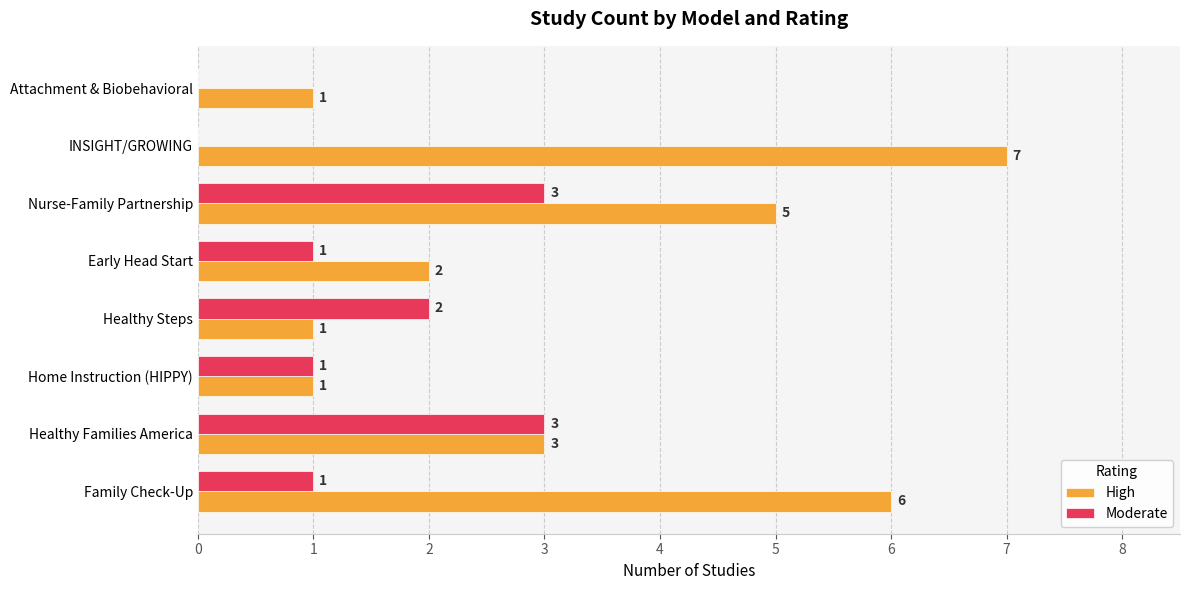

At which category is the sum across all series the highest?

Nurse-Family Partnership